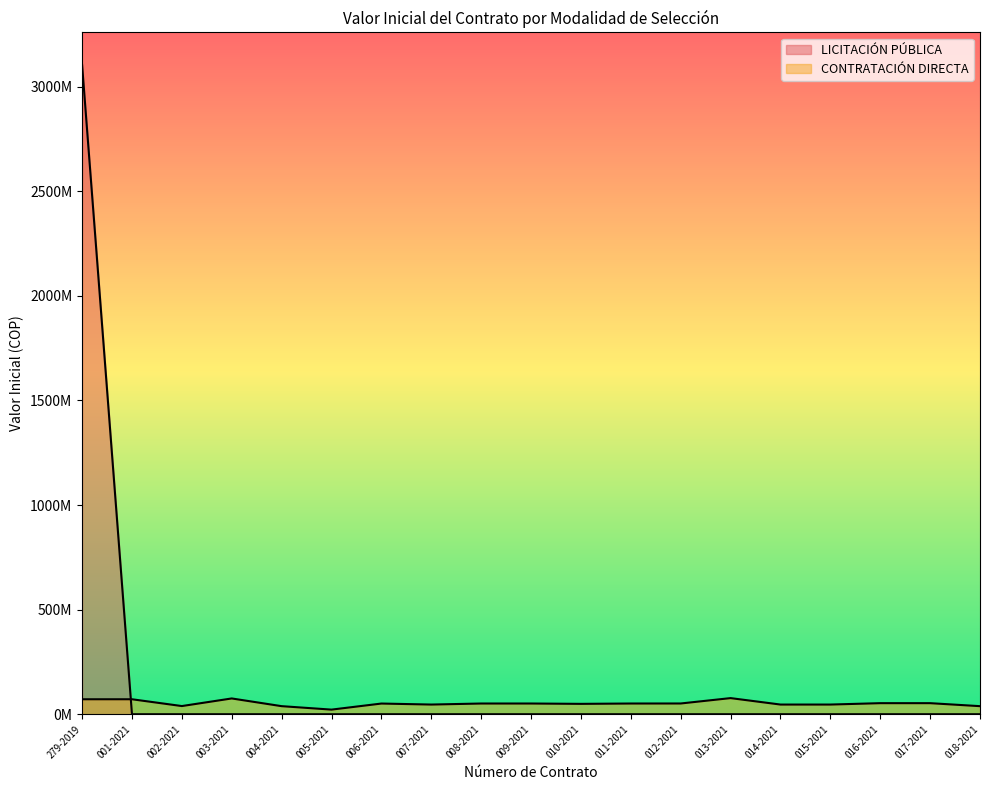

The CONTRATACIÓN DIRECTA series shows 33657741 at 012-2021. True or false?

False